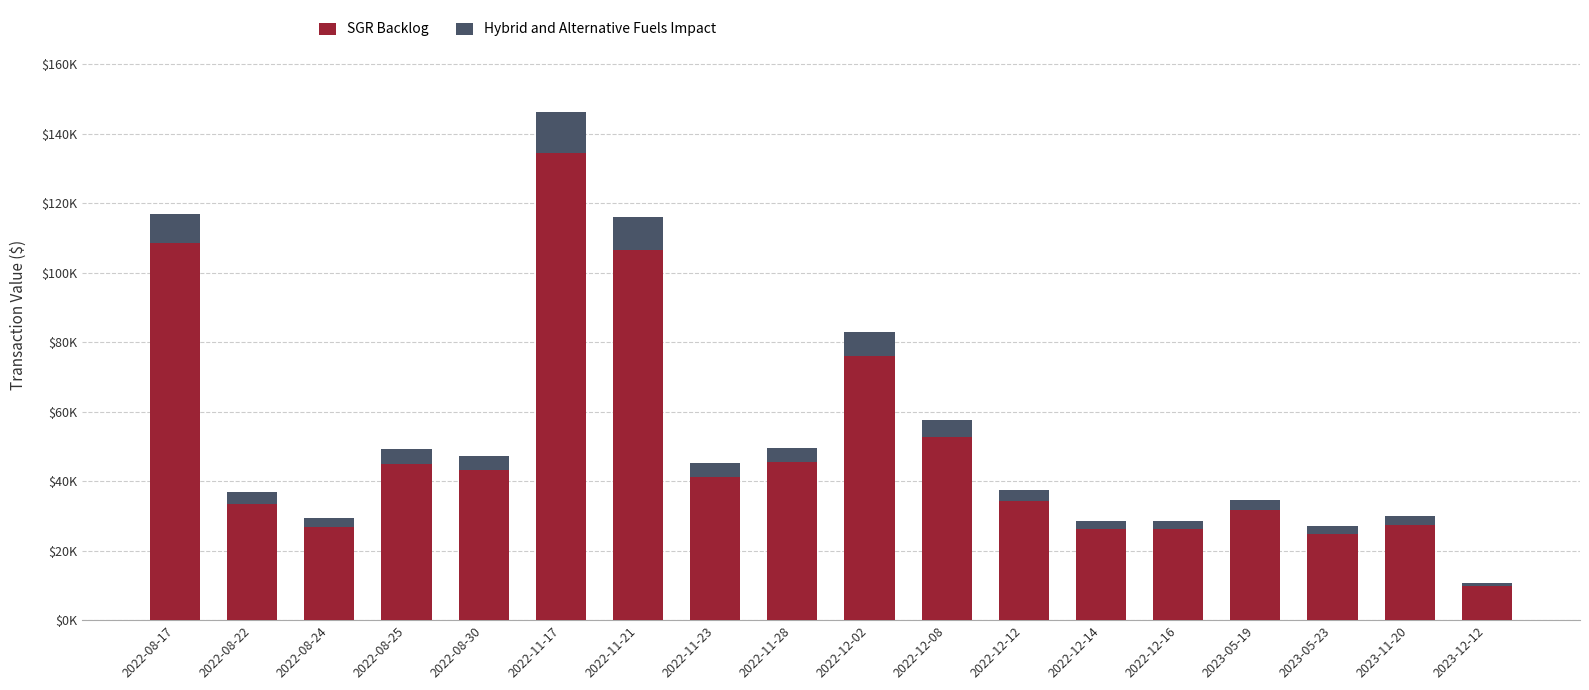

Does the chart contain any negative values?

No